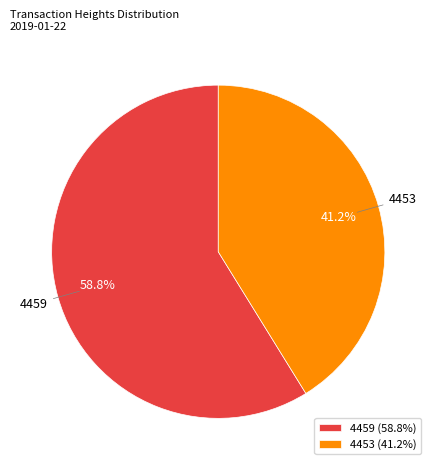

What is the ratio of the value at 4453 to the value at 4459?

0.7